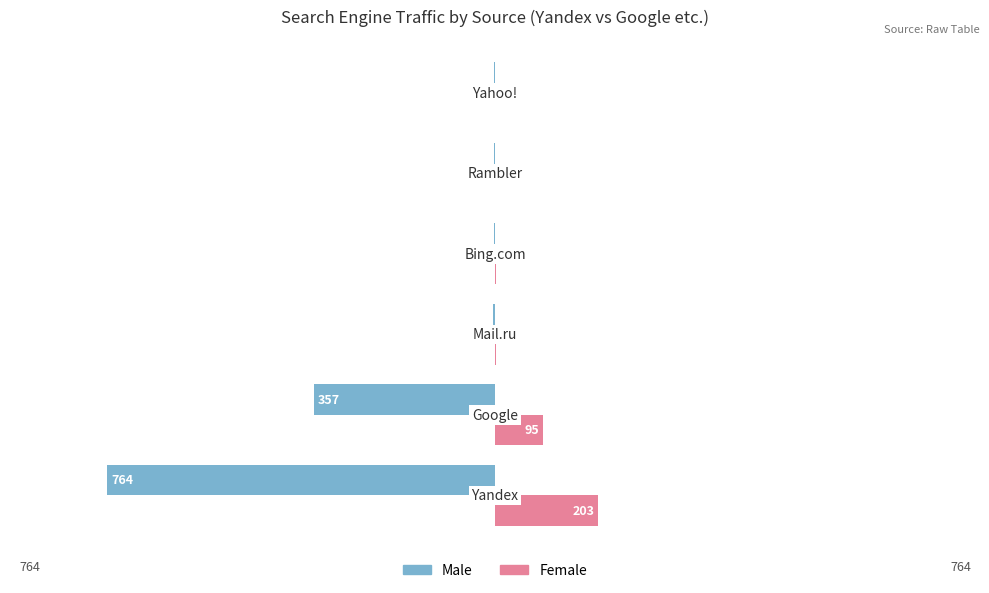

What is the sum of all Female values?

300